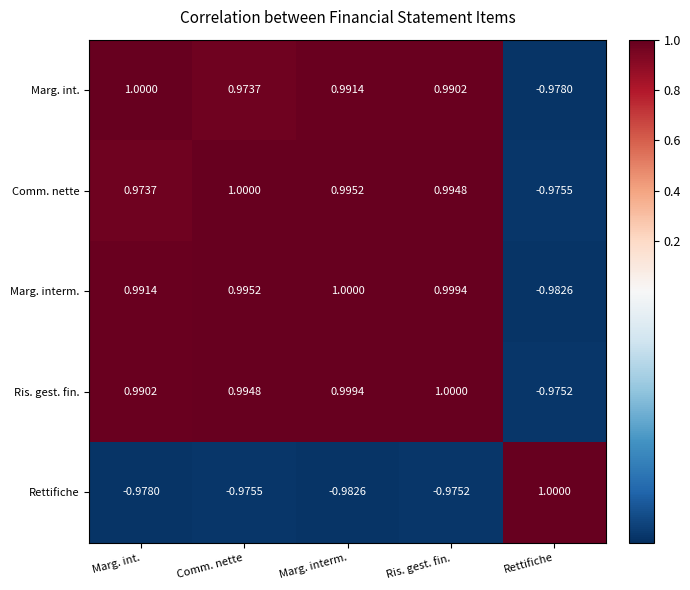

Which series has the largest total across all categories?

Ris. gest. fin.